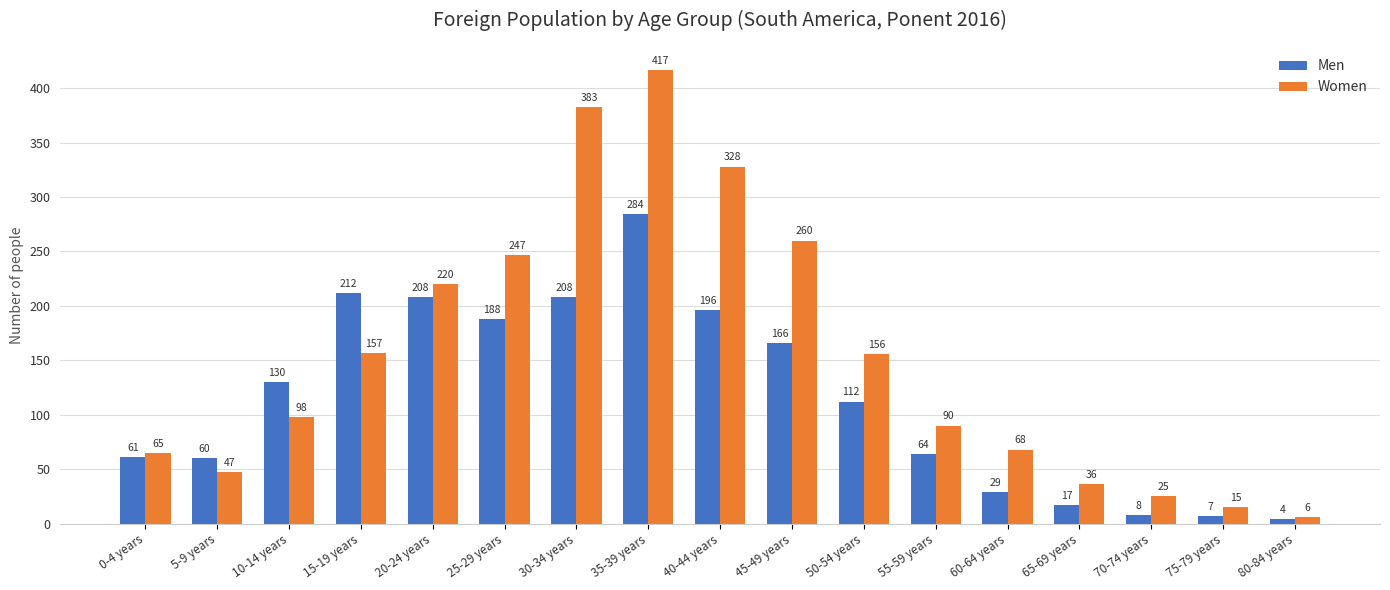

Are the bars grouped side by side (vs. stacked)?

Yes